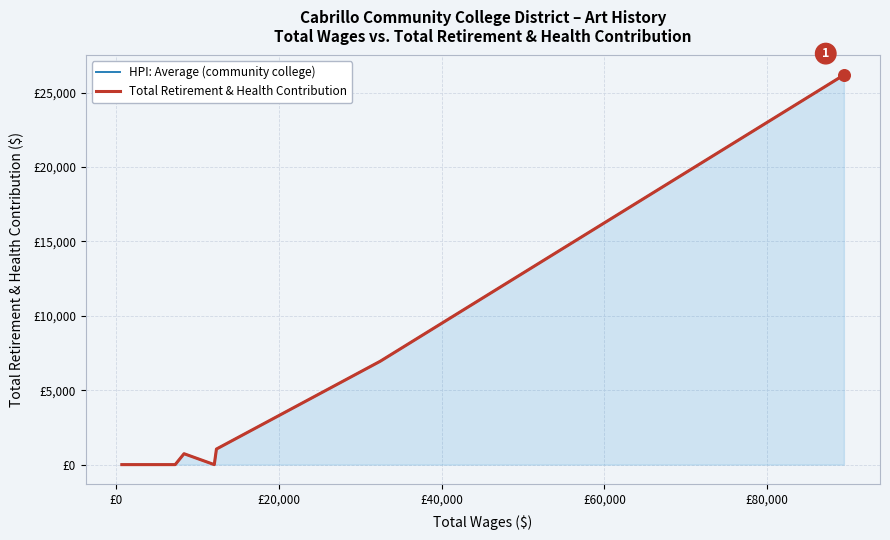

Which series reaches the minimum Y coordinate?

HPI: Average (community college)